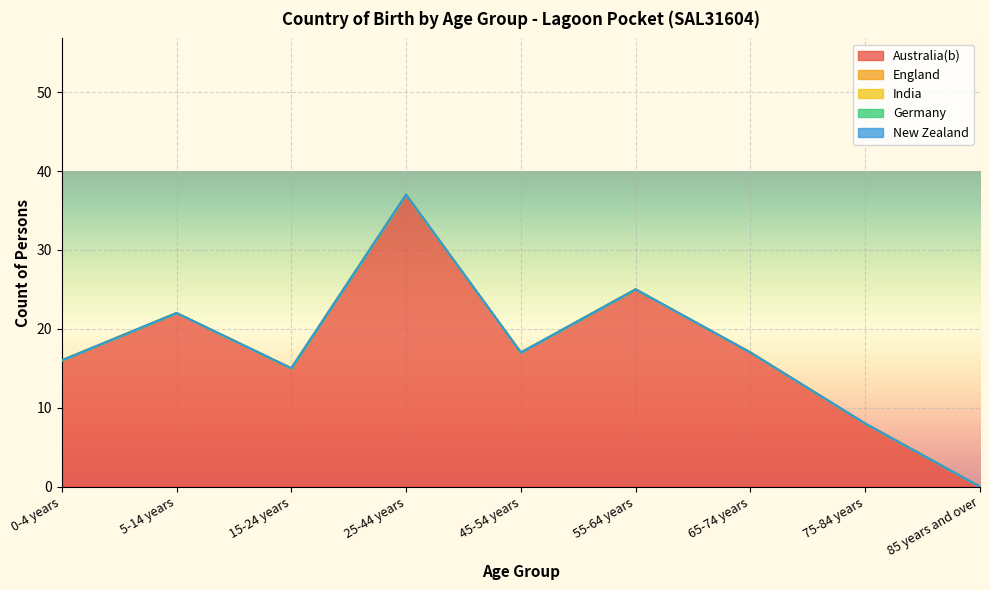

True or false: New Zealand and Germany intersect in this chart.

False